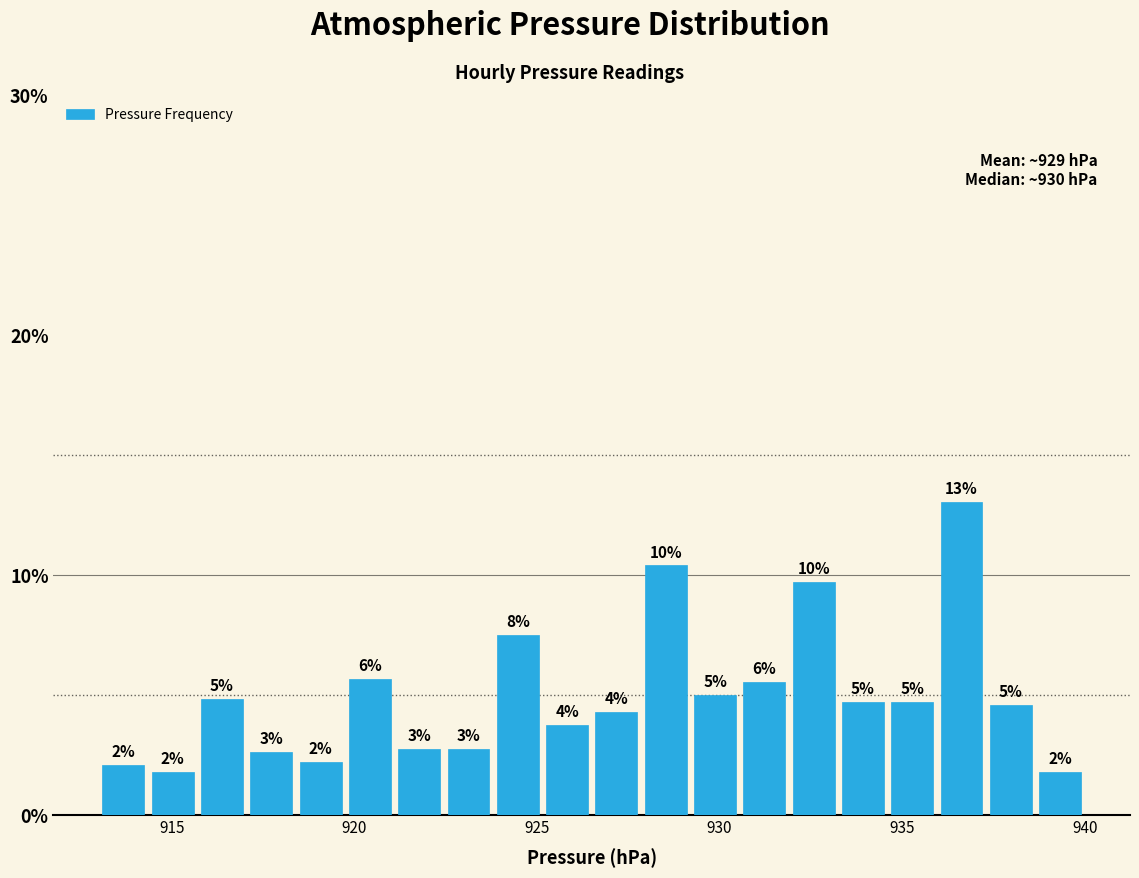

Read against the x-axis, roughly where is the centre of the tallest bar?

936.5